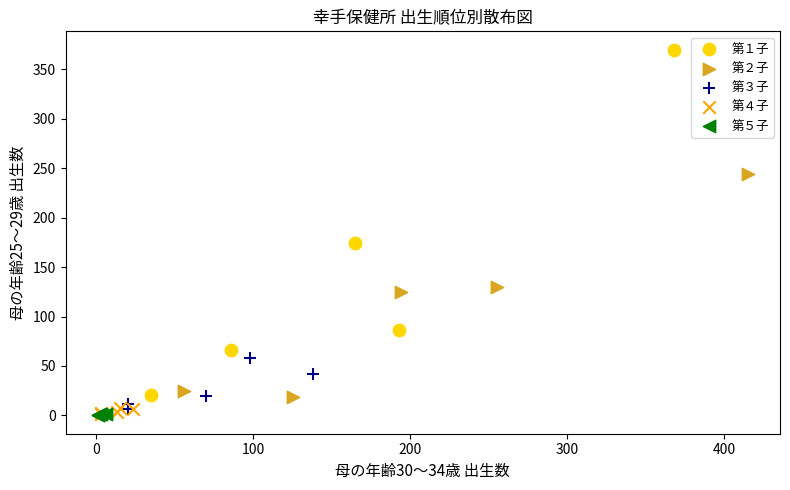

Which series has the widest spread of Y values?

第１子